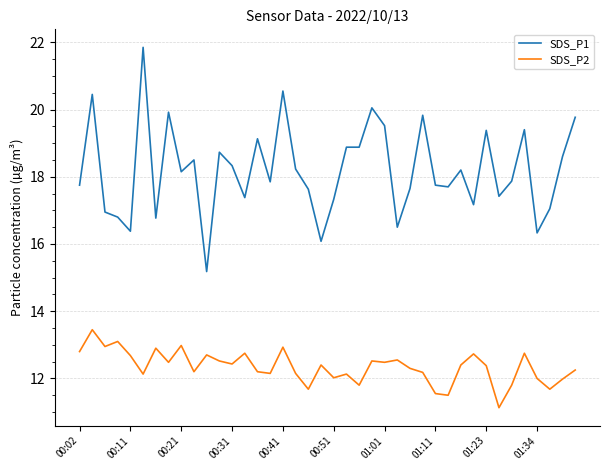

Which series has the largest total across all categories?

SDS_P1